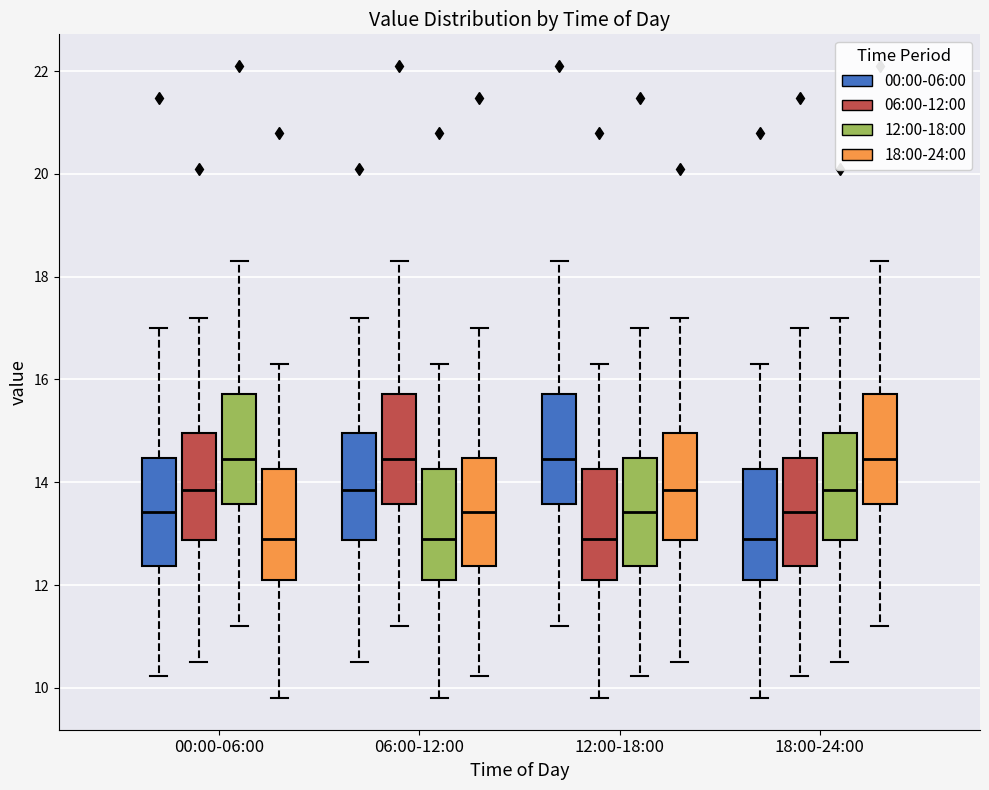

Reading left to right, read every box against the y-axis: the position of its median line, the range the box covers, and the ends of its whiskers. The values are not printed on the chart, so give them approximately, as read against the axis.

00:00-06:00 (00:00-06:00): median 13.4, box 12.4 to 14.4, whiskers 10.2 to 17.0
00:00-06:00 (06:00-12:00): median 13.8, box 12.8 to 15.0, whiskers 10.6 to 17.2
00:00-06:00 (12:00-18:00): median 14.4, box 13.6 to 15.8, whiskers 11.2 to 18.4
00:00-06:00 (18:00-24:00): median 13.0, box 12.2 to 14.2, whiskers 9.8 to 16.4
06:00-12:00 (00:00-06:00): median 13.8, box 12.8 to 15.0, whiskers 10.6 to 17.2
06:00-12:00 (06:00-12:00): median 14.4, box 13.6 to 15.8, whiskers 11.2 to 18.4
06:00-12:00 (12:00-18:00): median 13.0, box 12.2 to 14.2, whiskers 9.8 to 16.4
06:00-12:00 (18:00-24:00): median 13.4, box 12.4 to 14.4, whiskers 10.2 to 17.0
12:00-18:00 (00:00-06:00): median 14.4, box 13.6 to 15.8, whiskers 11.2 to 18.4
12:00-18:00 (06:00-12:00): median 13.0, box 12.2 to 14.2, whiskers 9.8 to 16.4
12:00-18:00 (12:00-18:00): median 13.4, box 12.4 to 14.4, whiskers 10.2 to 17.0
12:00-18:00 (18:00-24:00): median 13.8, box 12.8 to 15.0, whiskers 10.6 to 17.2
18:00-24:00 (00:00-06:00): median 13.0, box 12.2 to 14.2, whiskers 9.8 to 16.4
18:00-24:00 (06:00-12:00): median 13.4, box 12.4 to 14.4, whiskers 10.2 to 17.0
18:00-24:00 (12:00-18:00): median 13.8, box 12.8 to 15.0, whiskers 10.6 to 17.2
18:00-24:00 (18:00-24:00): median 14.4, box 13.6 to 15.8, whiskers 11.2 to 18.4